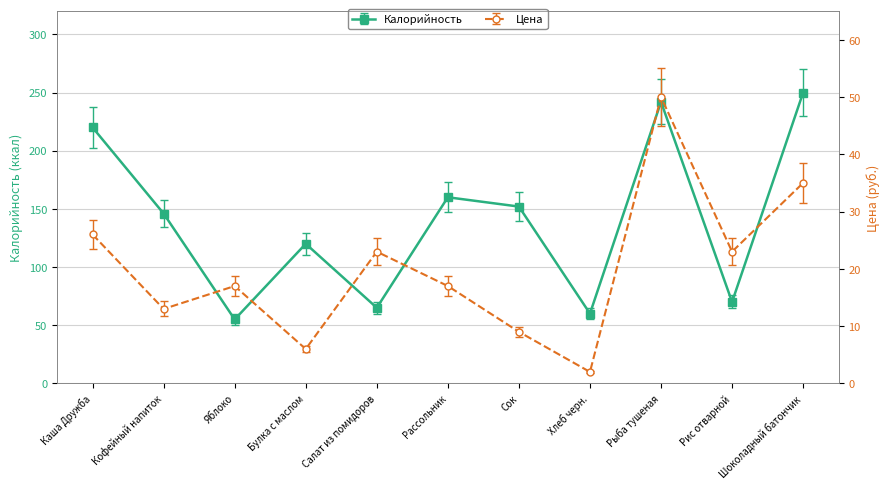

What is the difference between the maximum and second lowest values in the Калорийность series?

190.0